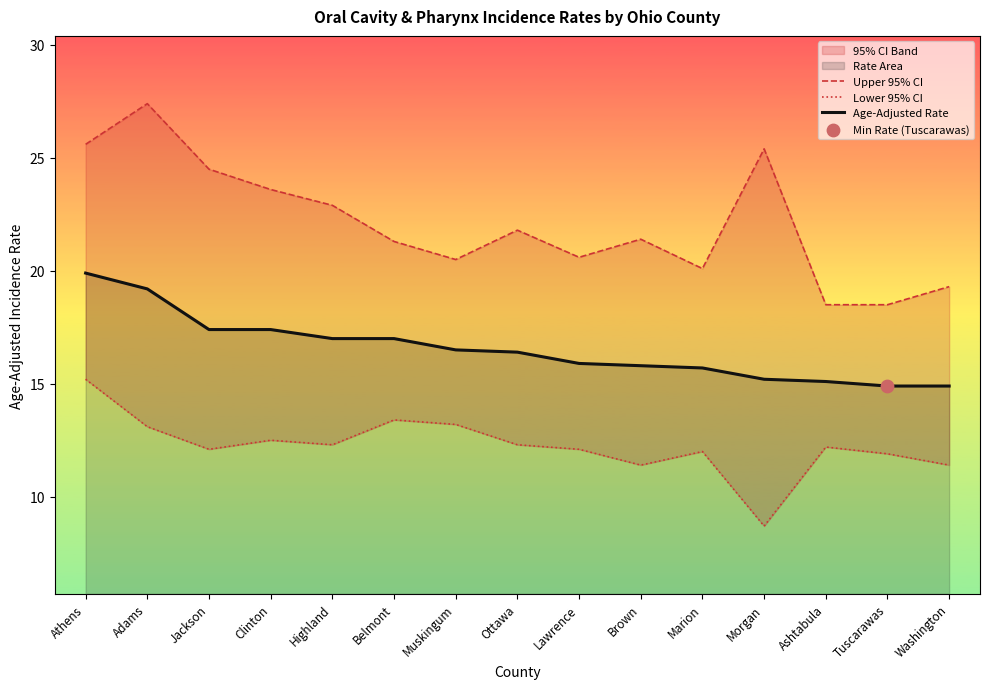

Which series contains the highest Y value?

Upper 95% CI